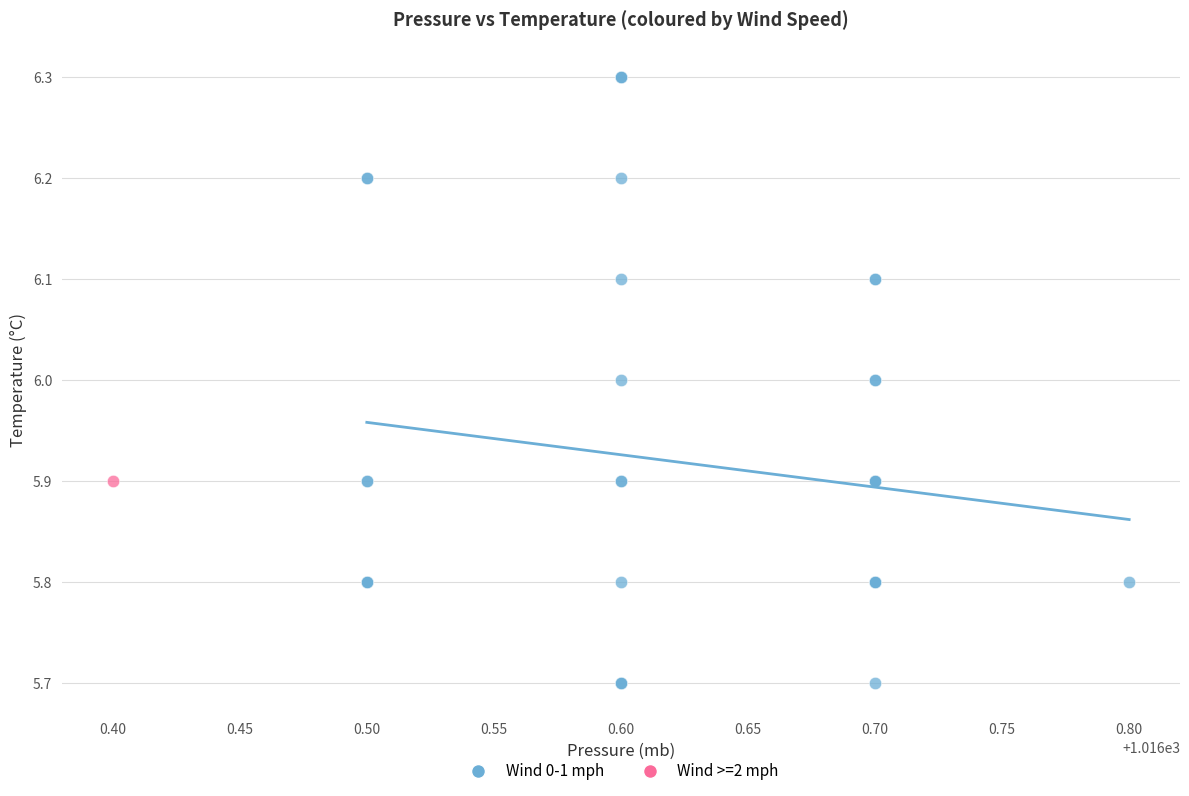

What are all the series names shown in the legend?

Wind 0-1 mph, Wind >=2 mph